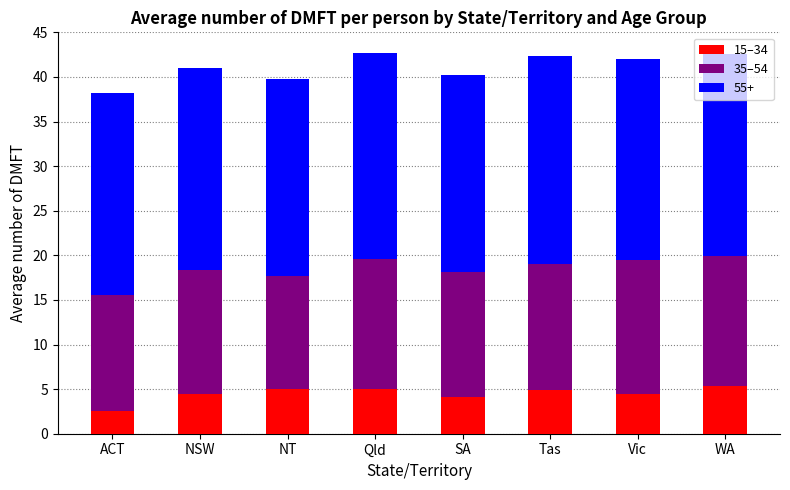

What are all the series names shown in the legend?

15–34, 35–54, 55+